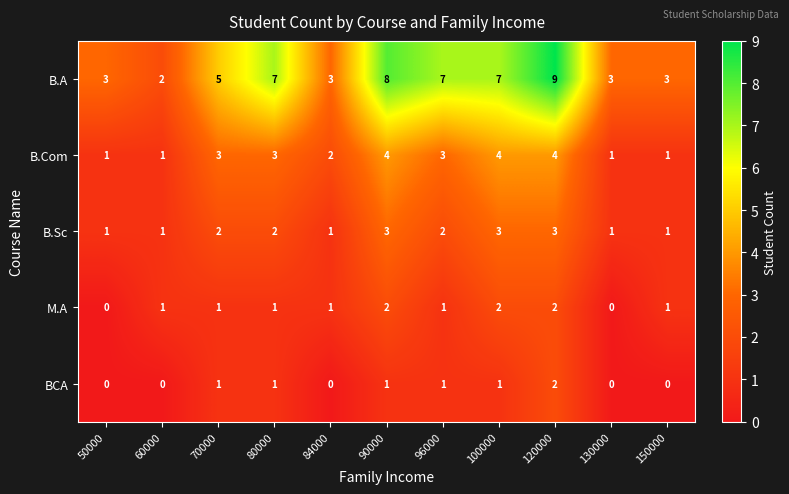

Is it true that B.Com equals 4 at 90000?

True